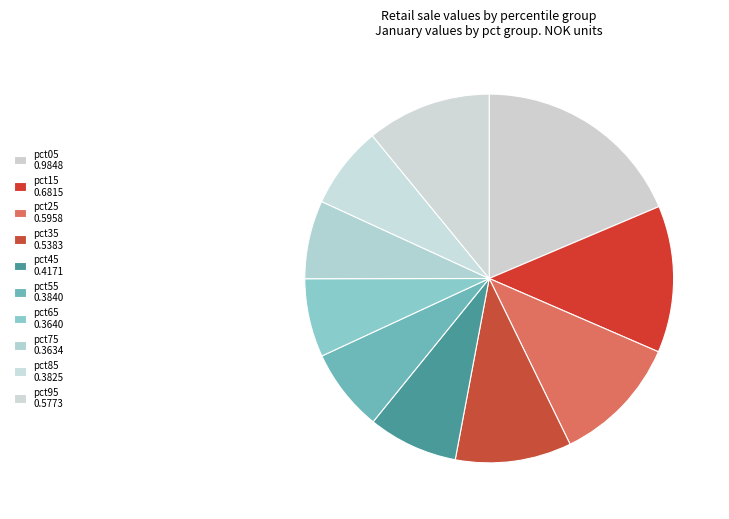

How many slices are in this pie chart?

10